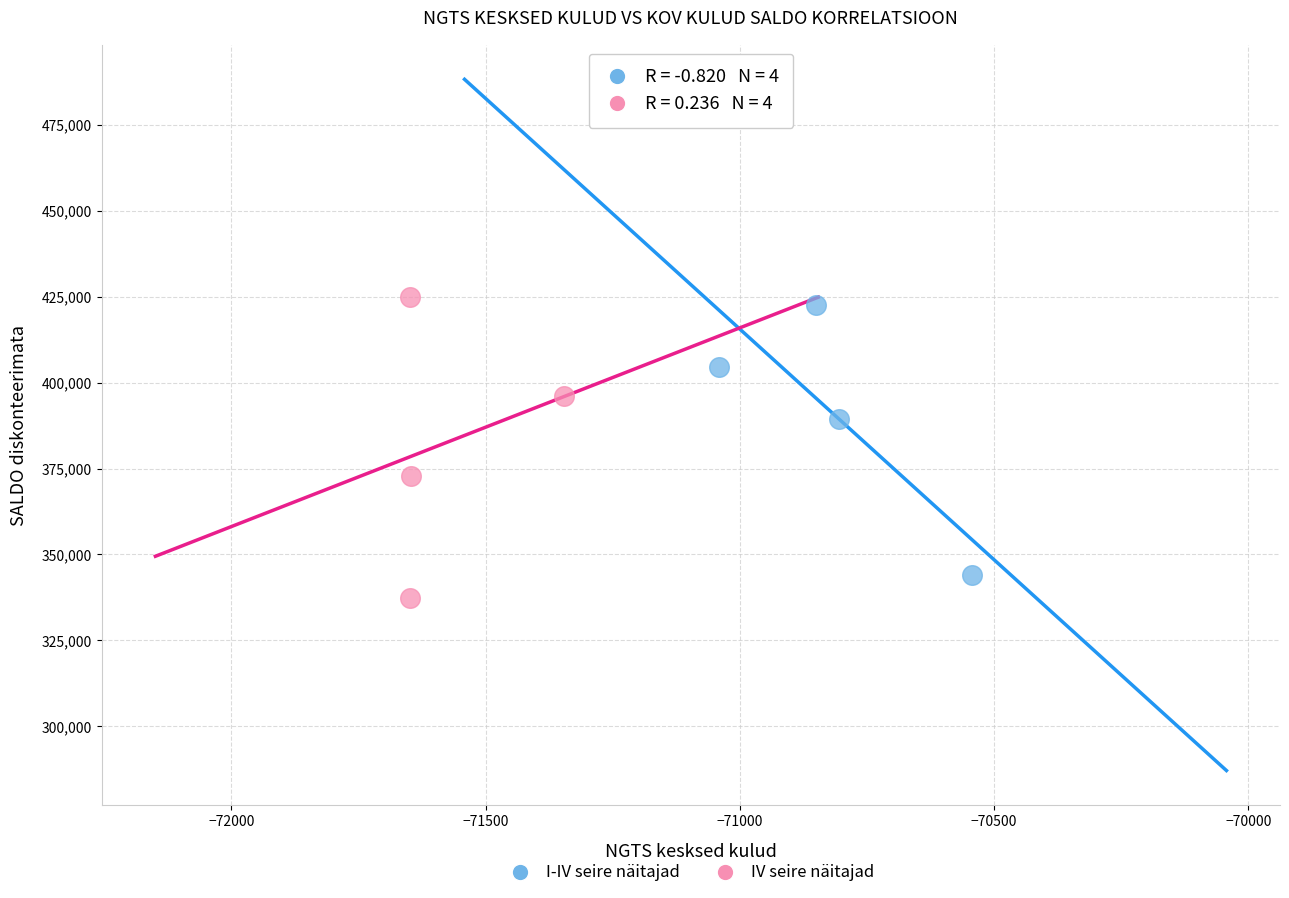

Which series has the largest Y range (max minus min)?

IV seire näitajad